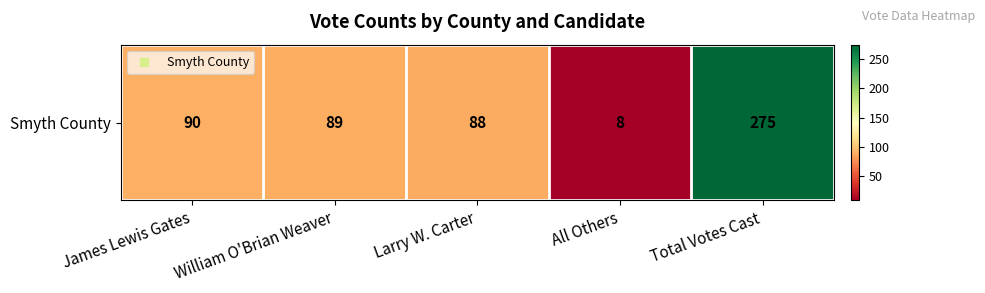

What is the average value?

110